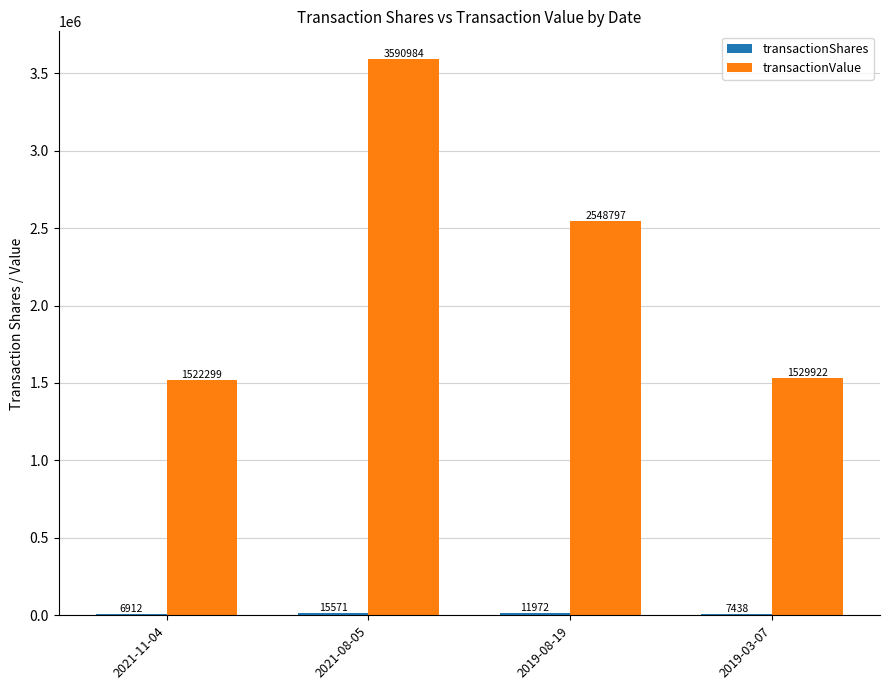

At which category is the sum across all series the highest?

2021-08-05